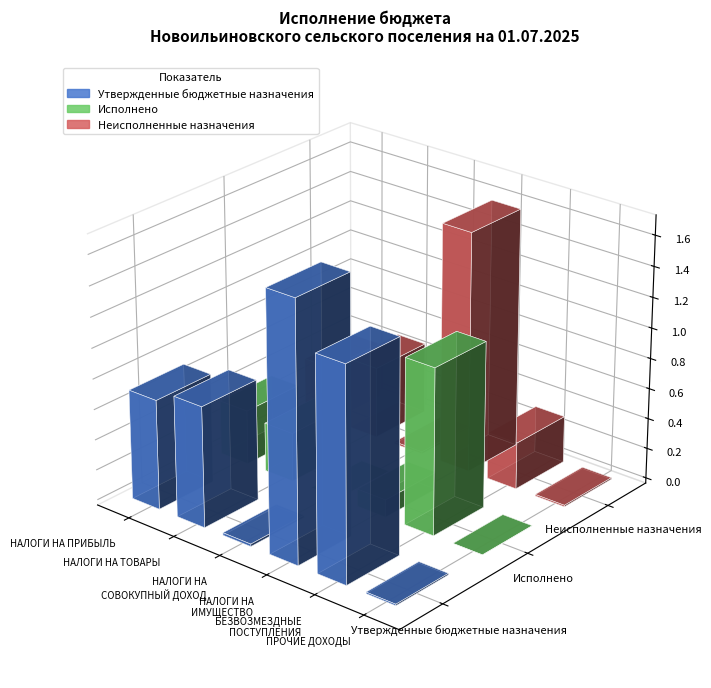

Reading right to left, extract all data points from this chart.

Утвержденные бюджетные назначения: 10000.0	1398858.0	1694000.0	16272.0	793060.0	719926.1
Исполнено: 0.0	1090781.2	114842.9	2910.0	321752.4	357941.3
Неисполненные назначения: 10000.0	308076.8	1579157.1	13362.0	471307.6	361984.8